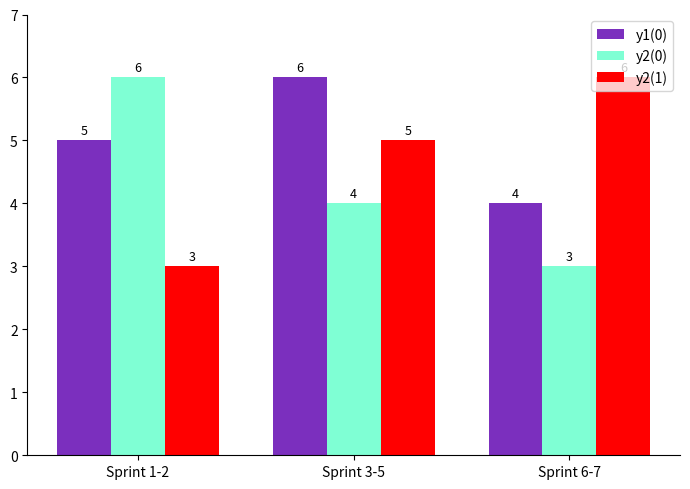

What is the minimum value for y2(1)?

3